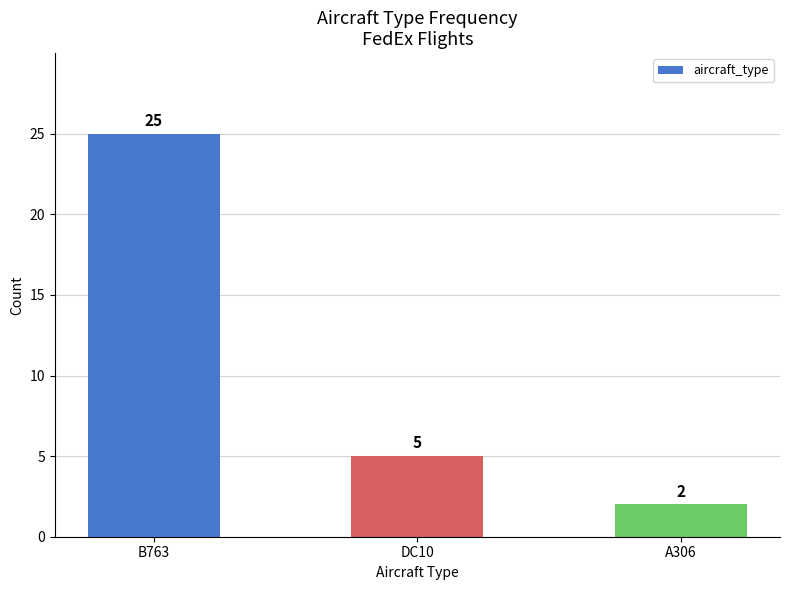

What is the change in value from B763 to DC10?

-20